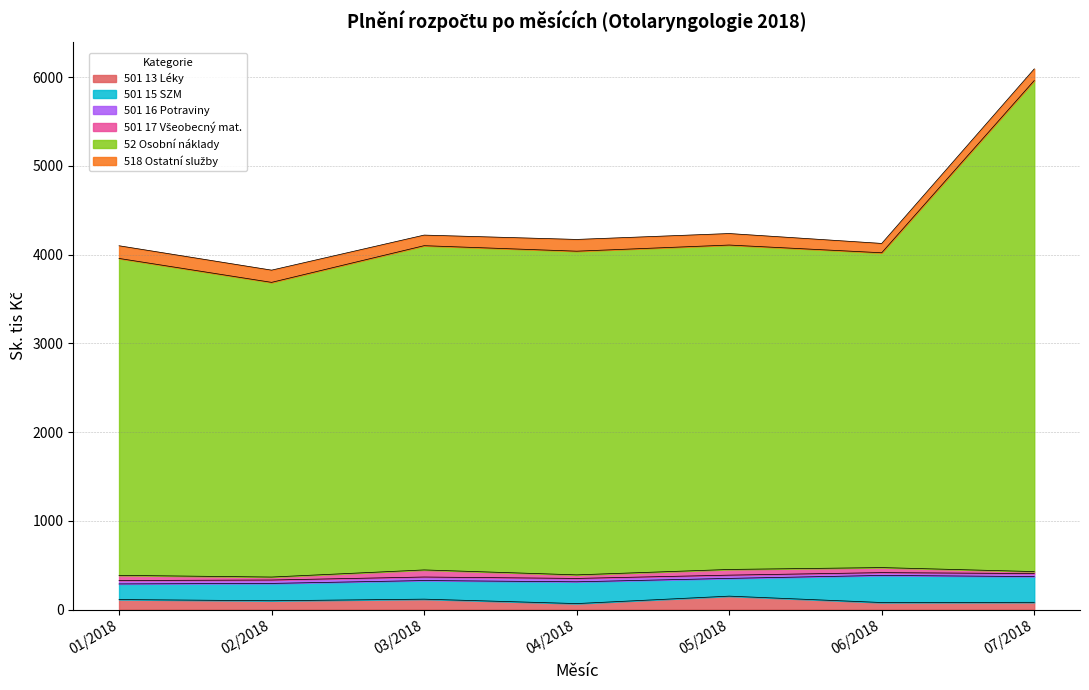

True or false: 501 15 SZM and 501 13 Léky cross at least once.

False